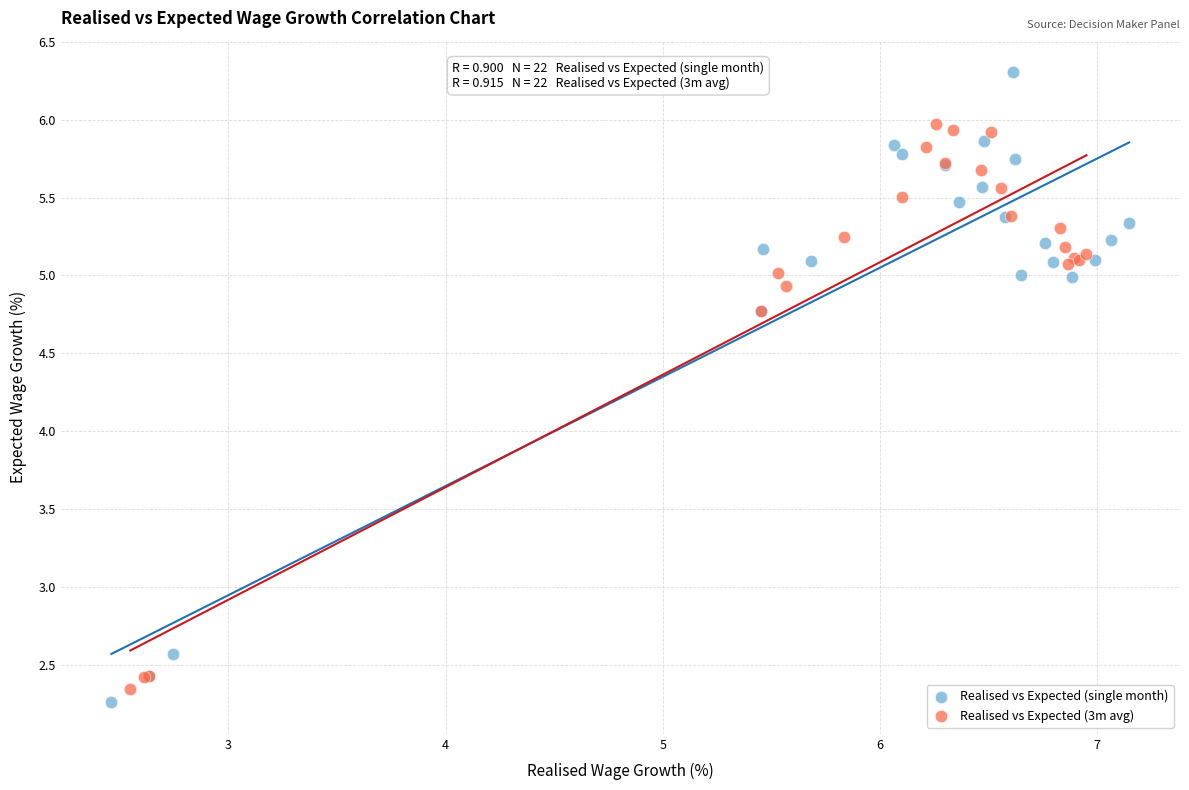

Which series contains the highest Y value?

Realised vs Expected (single month)